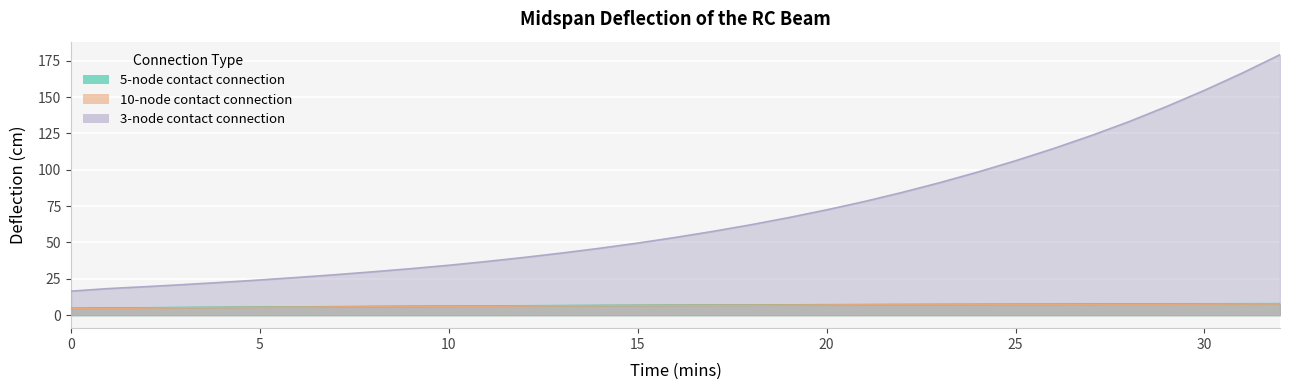

Reading left to right, extract all data points from this chart.

5-node contact connection: 0=4.7	1=4.9	2=5.0	3=5.2	4=5.4	5=5.5	6=5.7	7=5.8	8=5.9	9=6.1	10=6.2	11=6.3	12=6.4	13=6.5	14=6.6	15=6.7	16=6.8	17=6.9	18=7.0	19=7.1	20=7.2	21=7.2	22=7.3	23=7.4	24=7.4	25=7.5	26=7.6	27=7.6	28=7.7	29=7.7	30=7.8	31=7.8	32=7.9
10-node contact connection: 0=4.5	1=4.7	2=4.9	3=5.0	4=5.2	5=5.4	6=5.5	7=5.7	8=5.8	9=5.9	10=6.1	11=6.2	12=6.3	13=6.4	14=6.5	15=6.6	16=6.7	17=6.8	18=6.9	19=6.9	20=7.0	21=7.1	22=7.2	23=7.2	24=7.3	25=7.3	26=7.4	27=7.4	28=7.5	29=7.5	30=7.6	31=7.6	32=7.7
3-node contact connection: 0=16.5	1=18.3	2=19.6	3=21.0	4=22.6	5=24.2	6=25.9	7=27.8	8=29.8	9=32.0	10=34.3	11=36.9	12=39.7	13=42.7	14=46.0	15=49.6	16=53.4	17=57.6	18=62.2	19=67.1	20=72.4	21=78.1	22=84.4	23=91.1	24=98.4	25=106.2	26=114.5	27=123.4	28=133.0	29=143.5	30=154.6	31=166.4	32=179.1